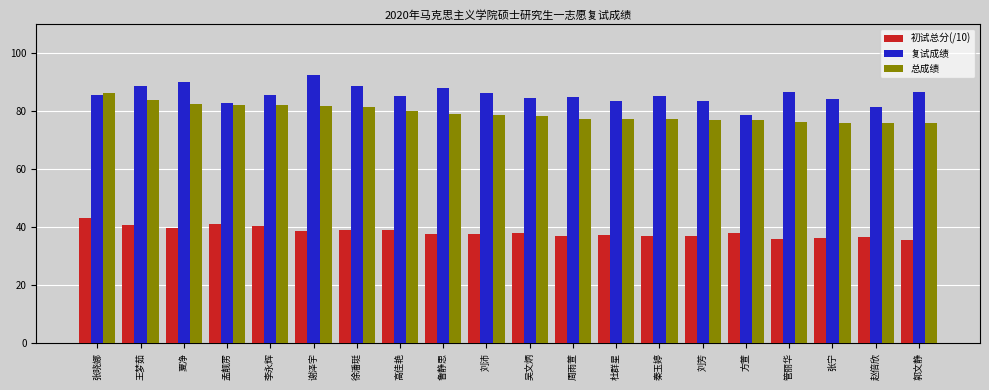

What is the sum of all 总成绩 values?

1586.6